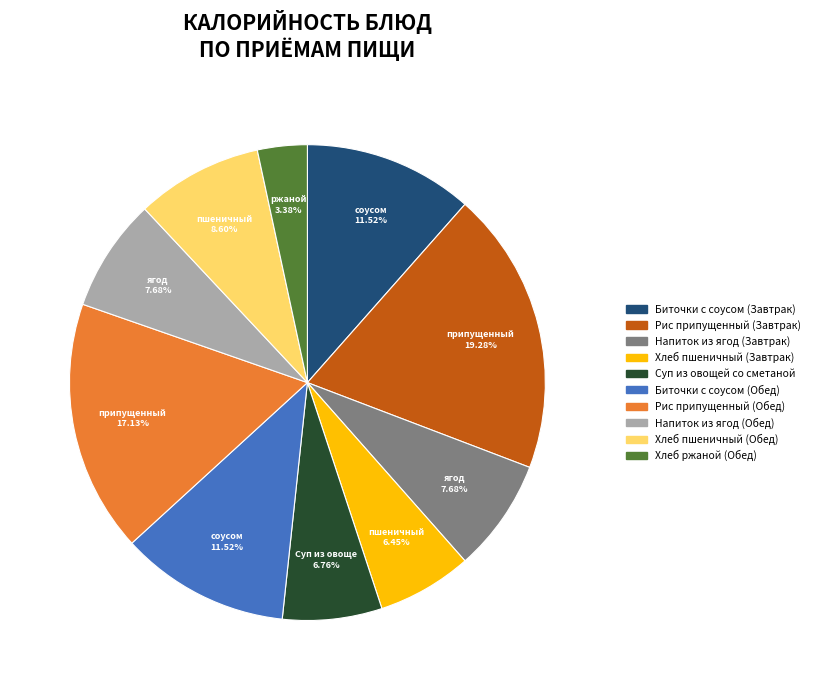

Is there a majority slice in this chart?

No